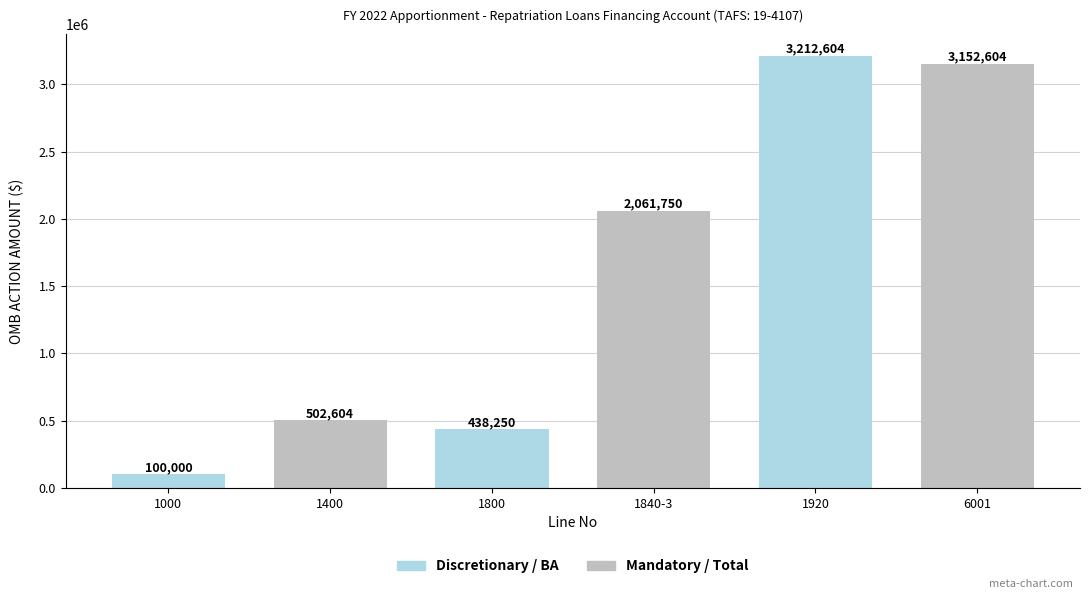

Does the chart contain stacked bars?

No